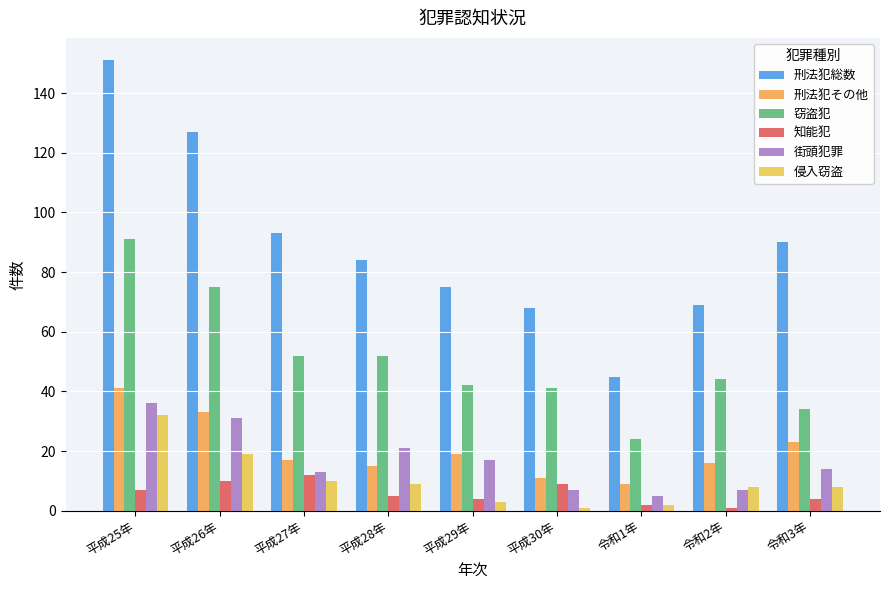

What position from the right is 平成25年?

9